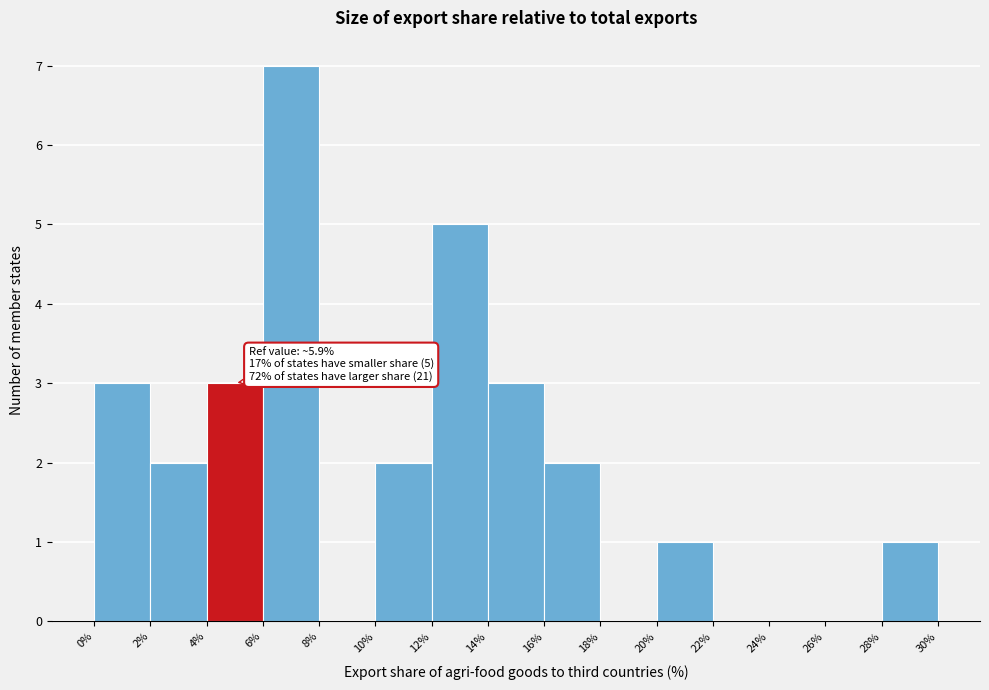

Which range on the x-axis has the tallest bar?

6% to 8%